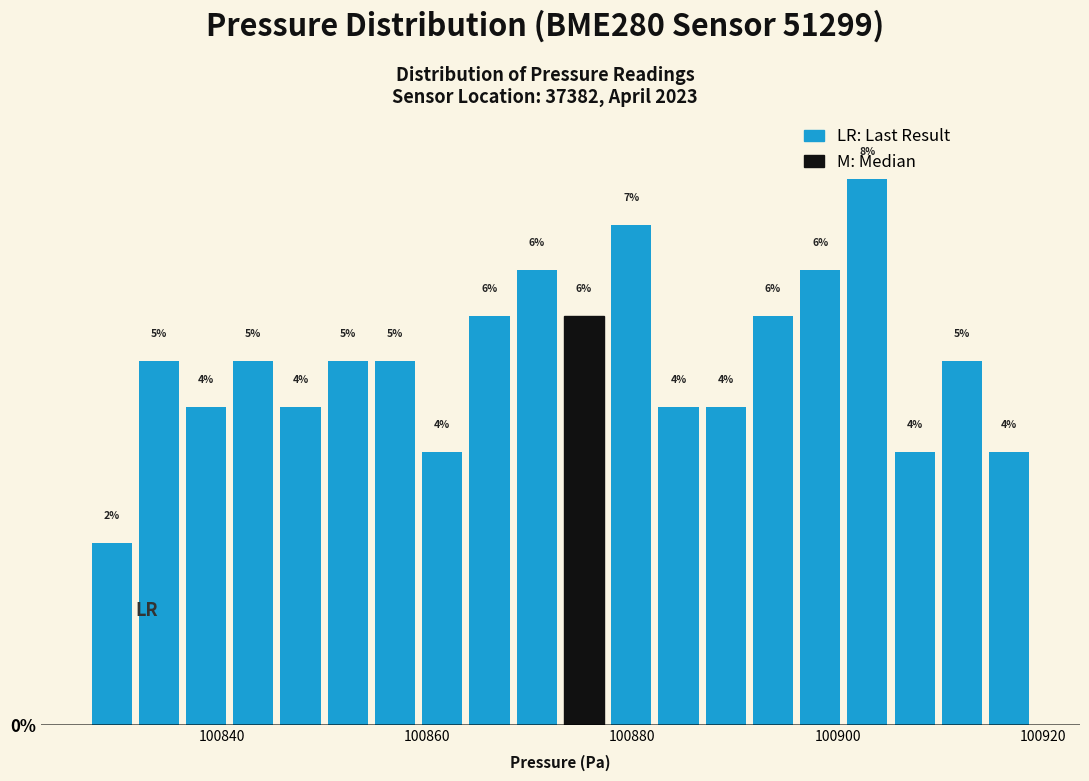

Around what value on the x-axis is the tallest bar? Give the approximate position of its centre, as read against the axis.

100902